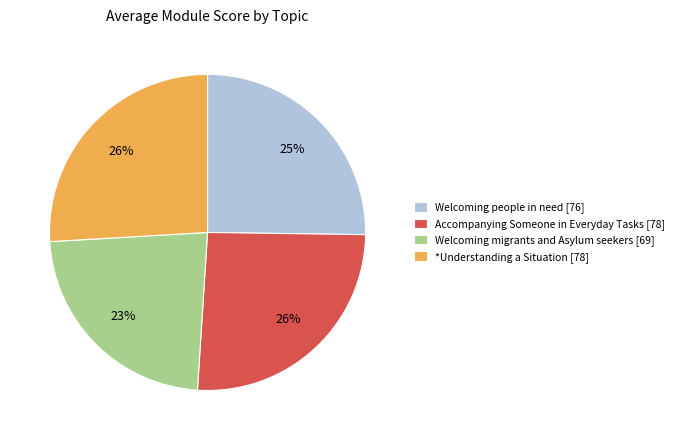

To the nearest percent, what is the combined percentage of Welcoming people in need and Accompanying Someone in Everyday Tasks?

51%